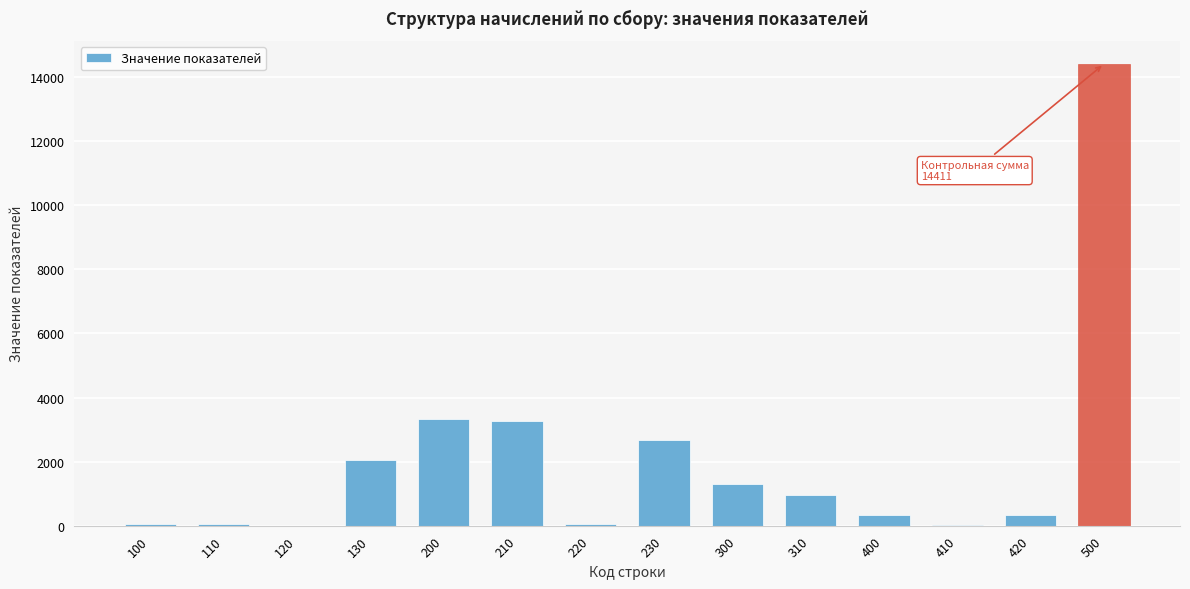

What is the change in value from 130 to 200?

+1259